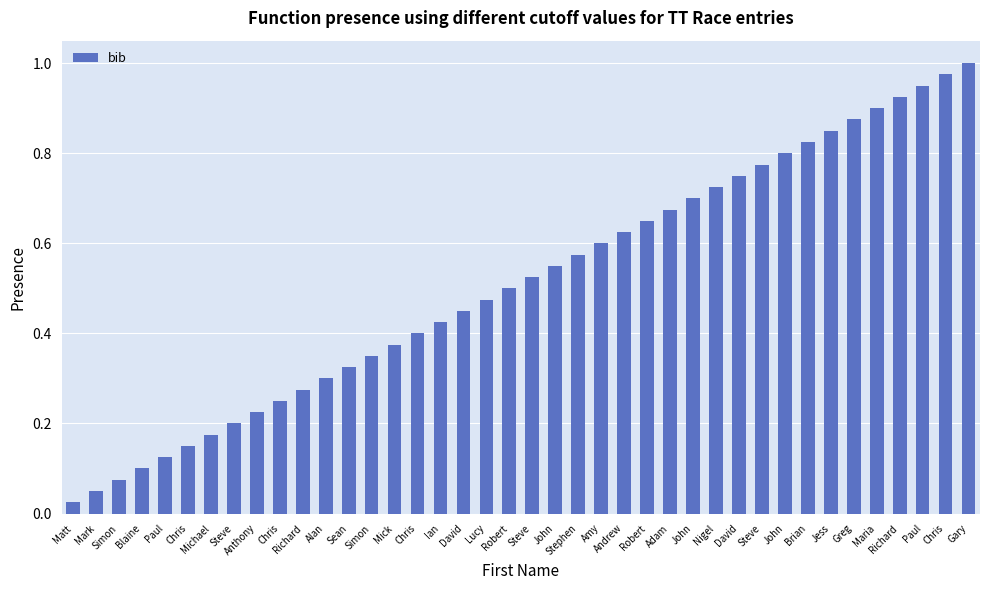

Reading left to right, transcribe all the data shown in this chart.

0.0	0.1	0.1	0.1	0.1	0.1	0.2	0.2	0.2	0.2	0.3	0.3	0.3	0.3	0.4	0.4	0.4	0.5	0.5	0.5	0.5	0.6	0.6	0.6	0.6	0.7	0.7	0.7	0.7	0.8	0.8	0.8	0.8	0.8	0.9	0.9	0.9	0.9	1.0	1.0